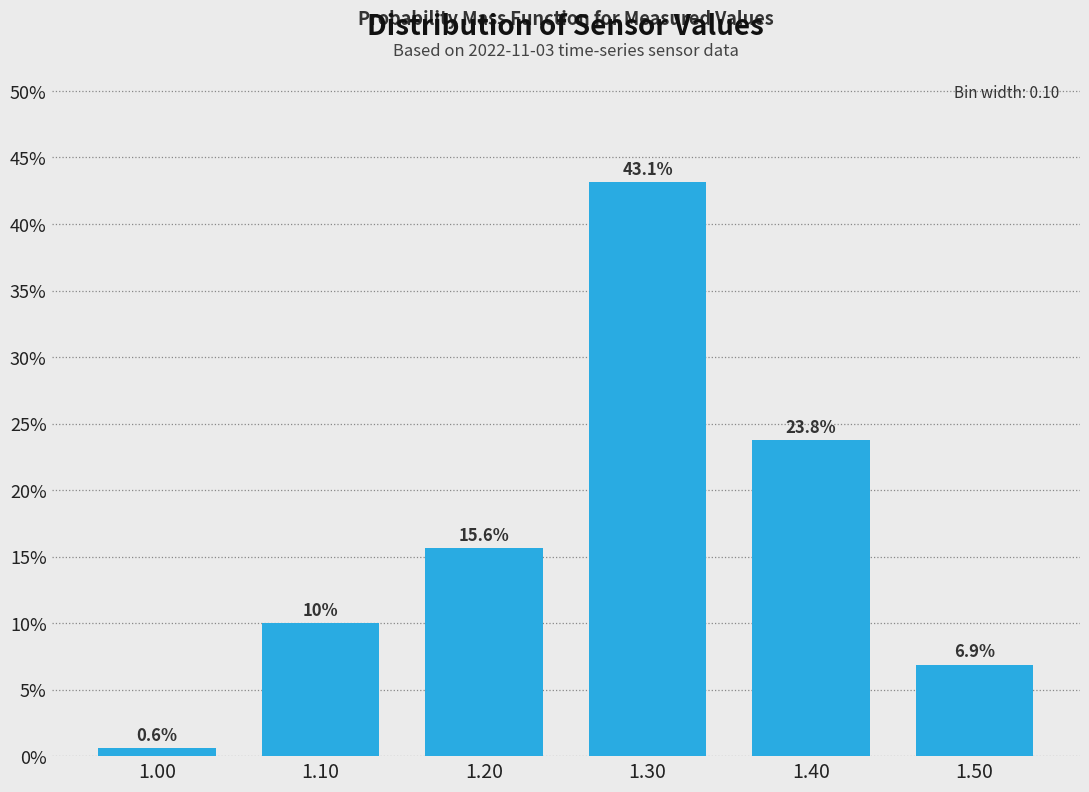

Reading left to right, what are all the values shown in this chart?

0.6	10.0	15.6	43.1	23.8	6.9